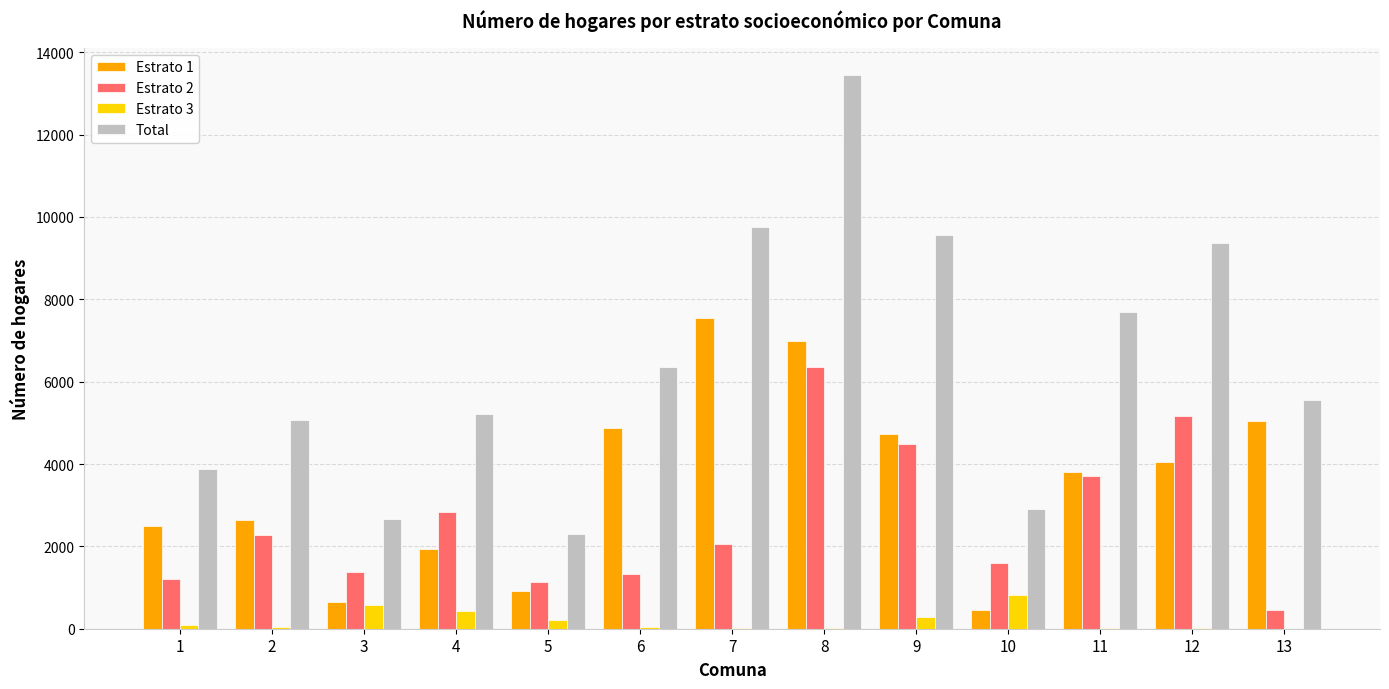

The value of Estrato 1 at 4 is 3345. True or false?

False